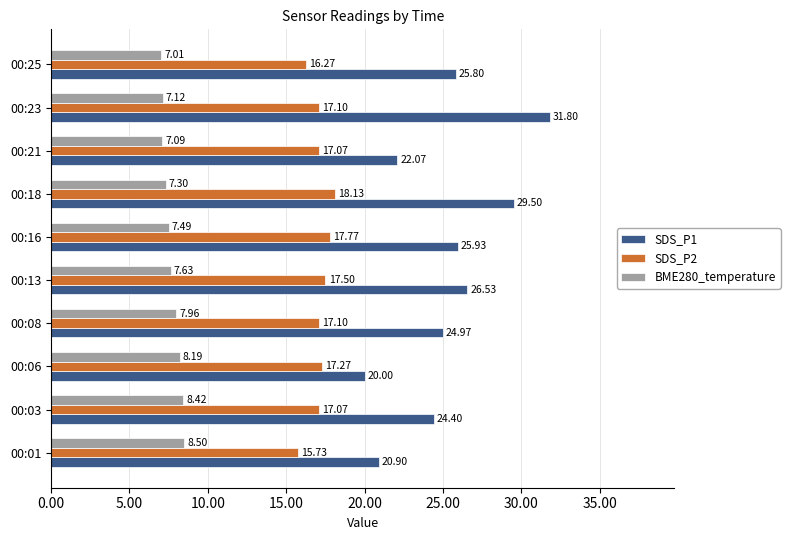

Rank the series by their average value, from highest to lowest.

SDS_P1, SDS_P2, BME280_temperature